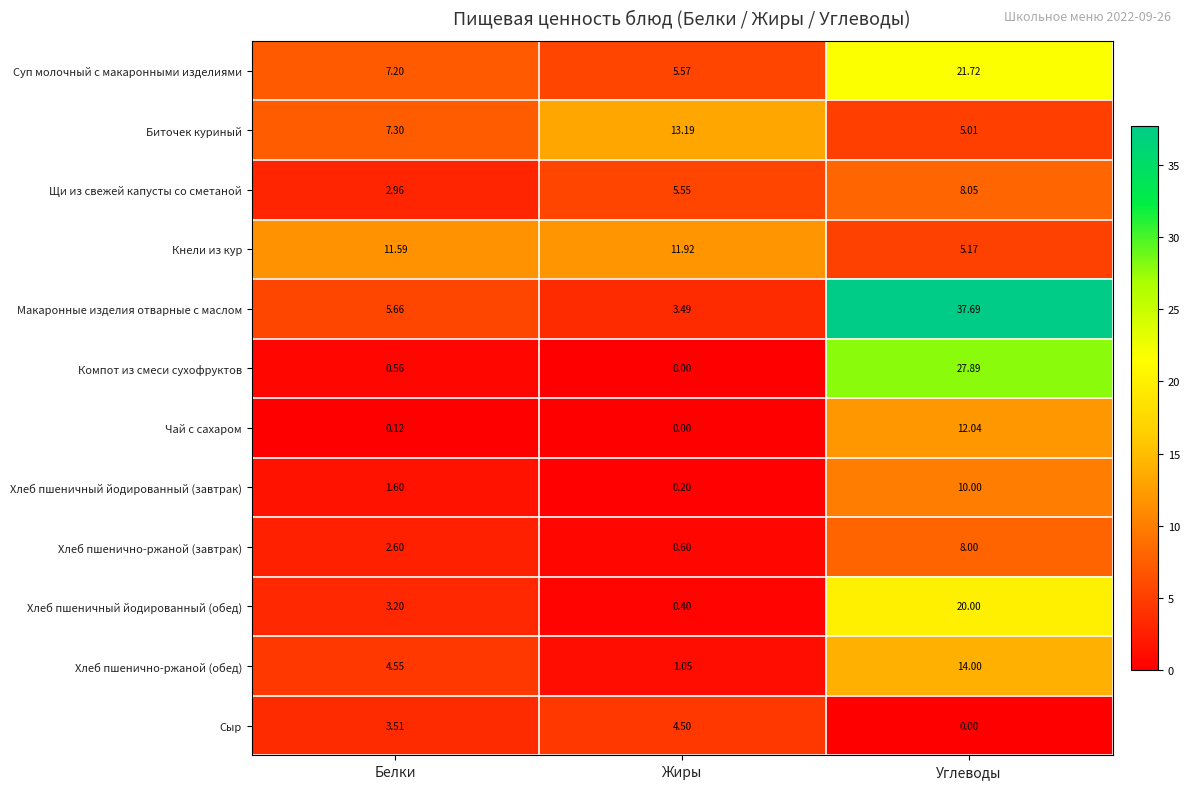

Which series has the widest spread of values?

Макаронные изделия отварные с маслом